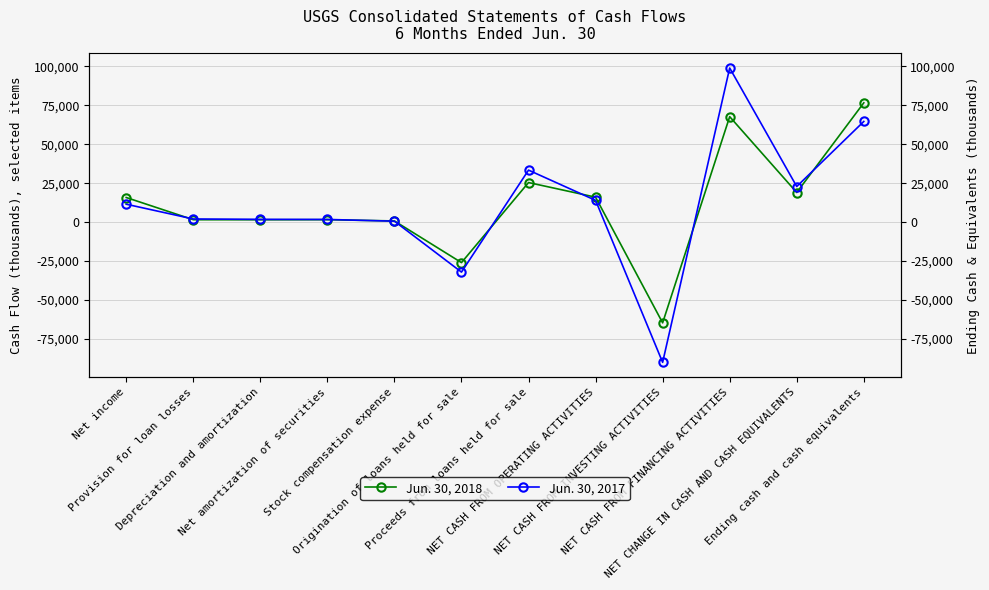

In Jun. 30, 2018, how many points are lower than both neighbors (excluding endpoints)?

4